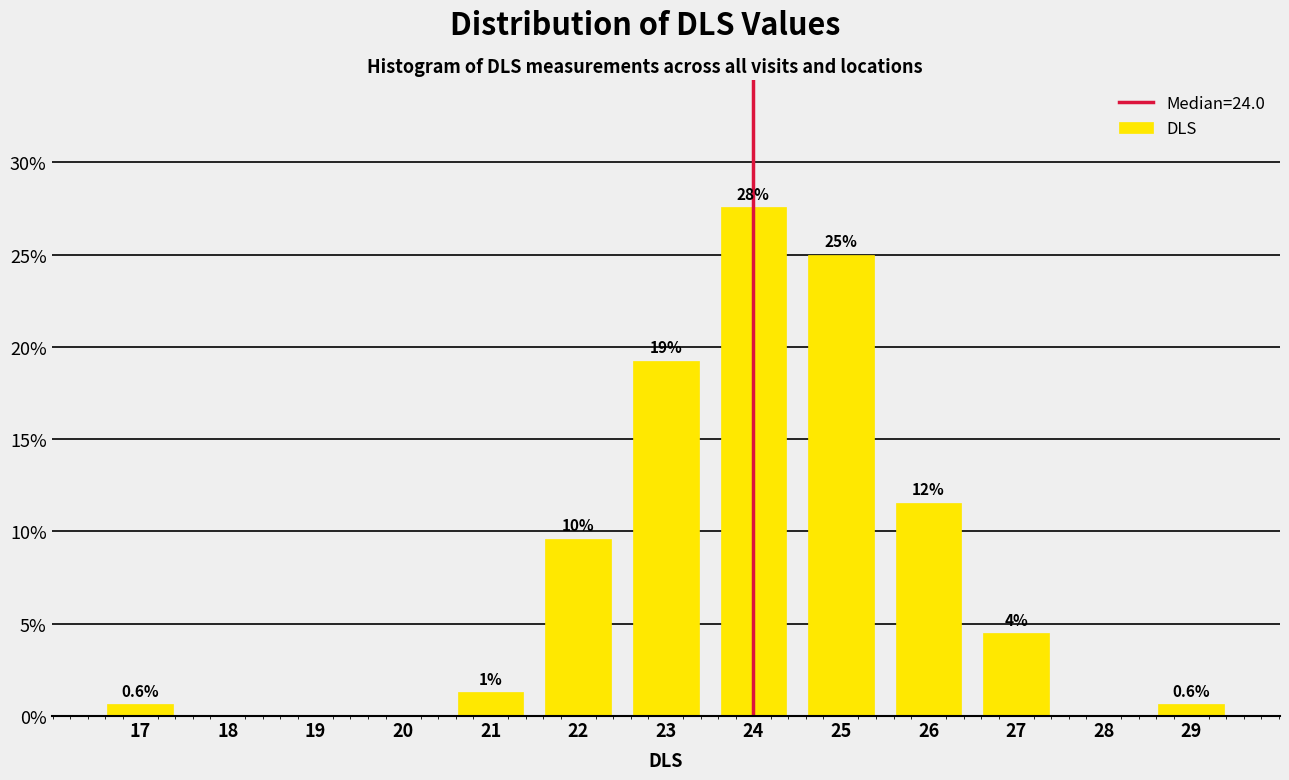

Are the bars horizontal?

No